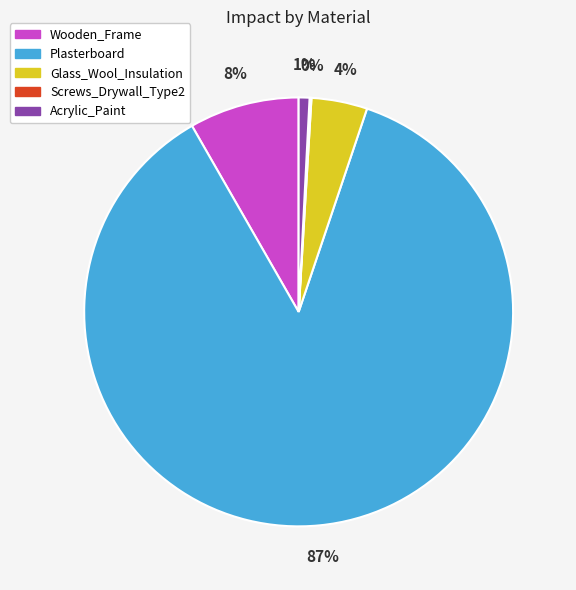

To the nearest percent, what is the average slice percentage?

20%